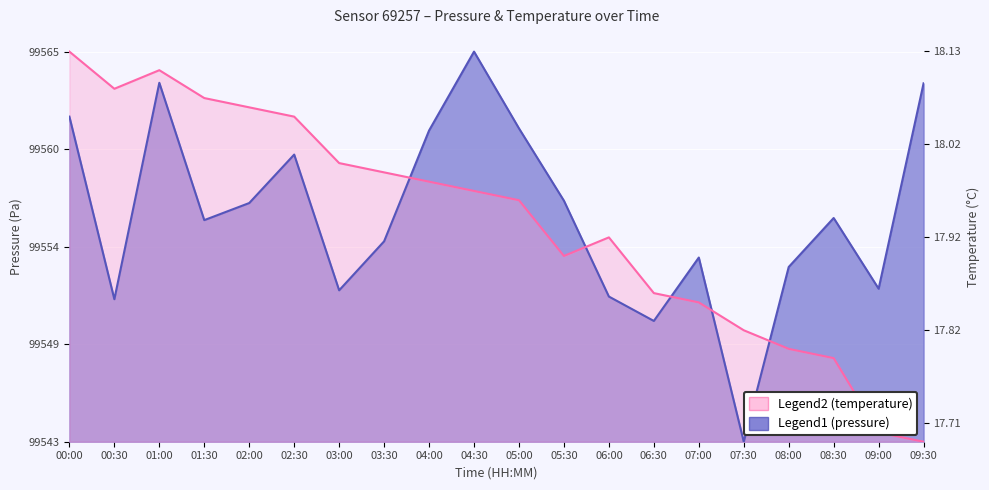

List the series in order of their peak value, lowest first.

pressure, temperature